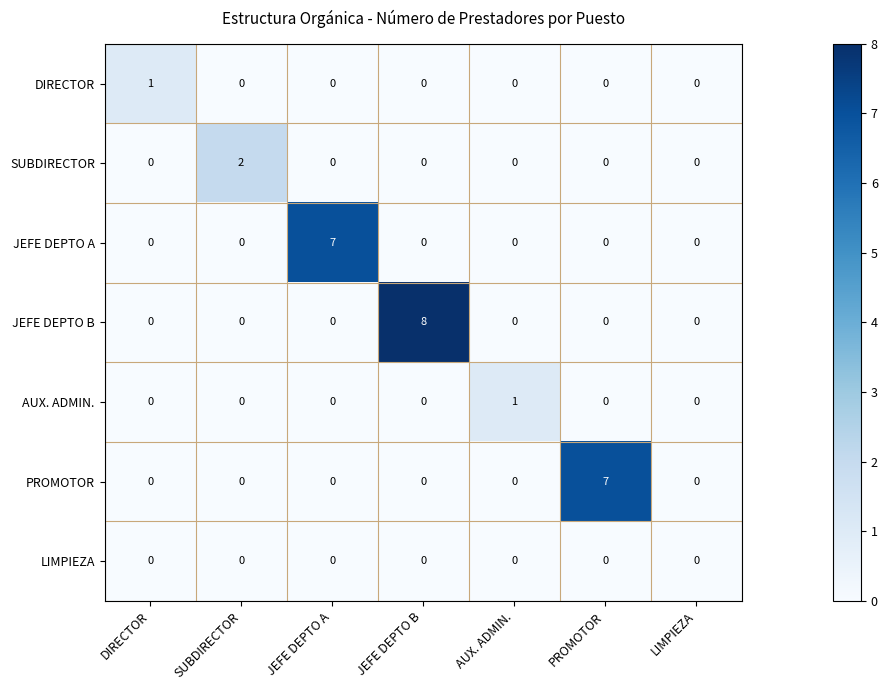

What is the maximum value for JEFE DEPTO B?

8